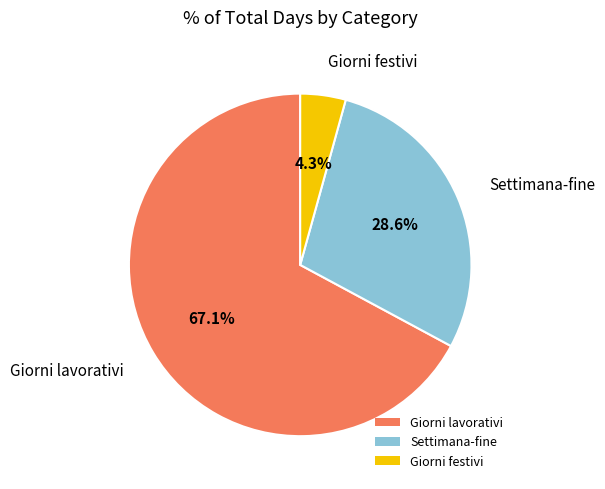

Between Settimana-fine and Giorni lavorativi, which is larger?

Giorni lavorativi